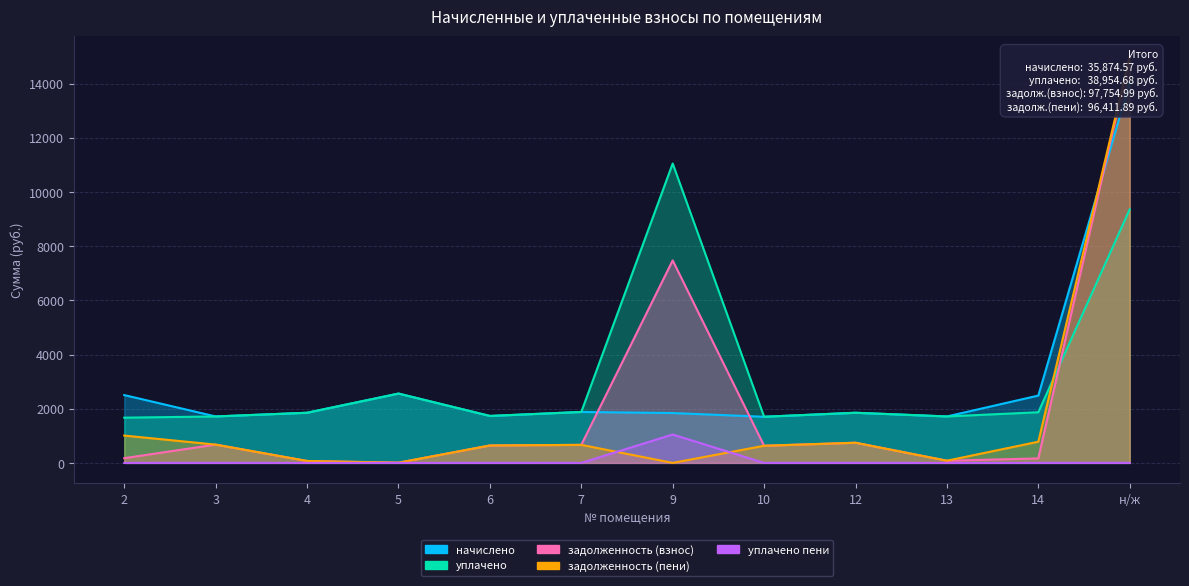

What position from the left is 14?

11